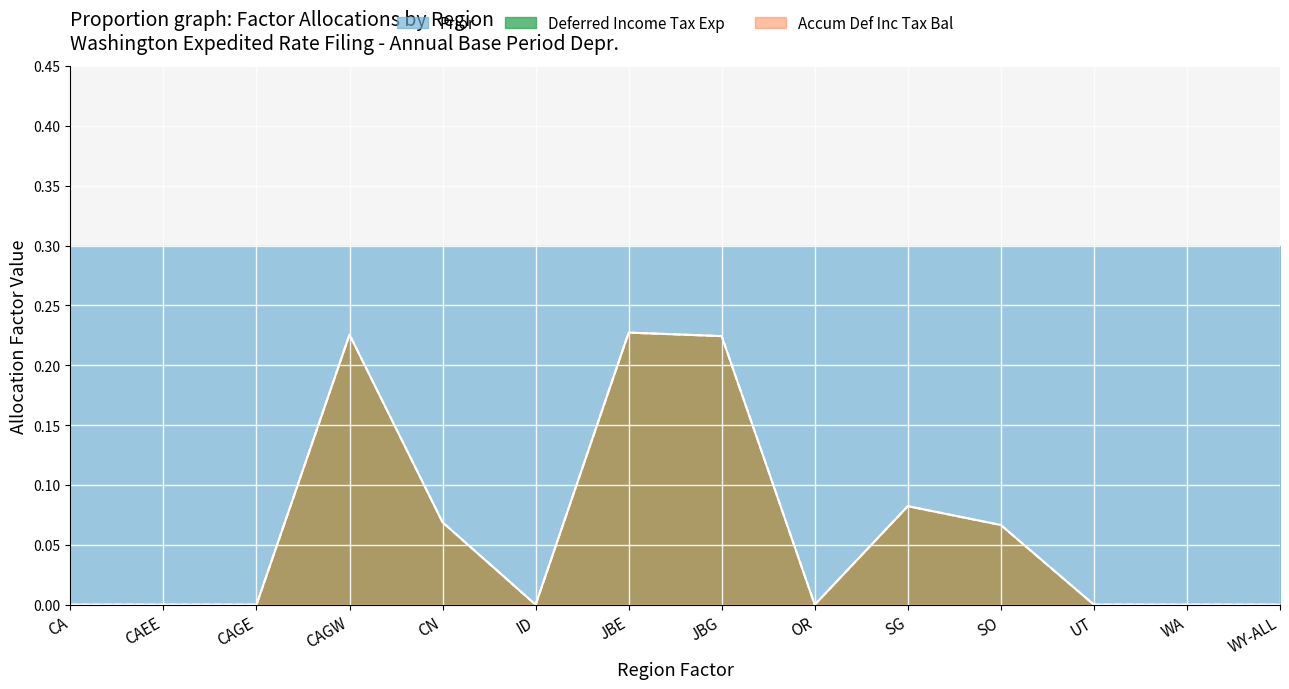

What is the sum of the Deferred Income Tax Exp values at 7 and 13?

0.2